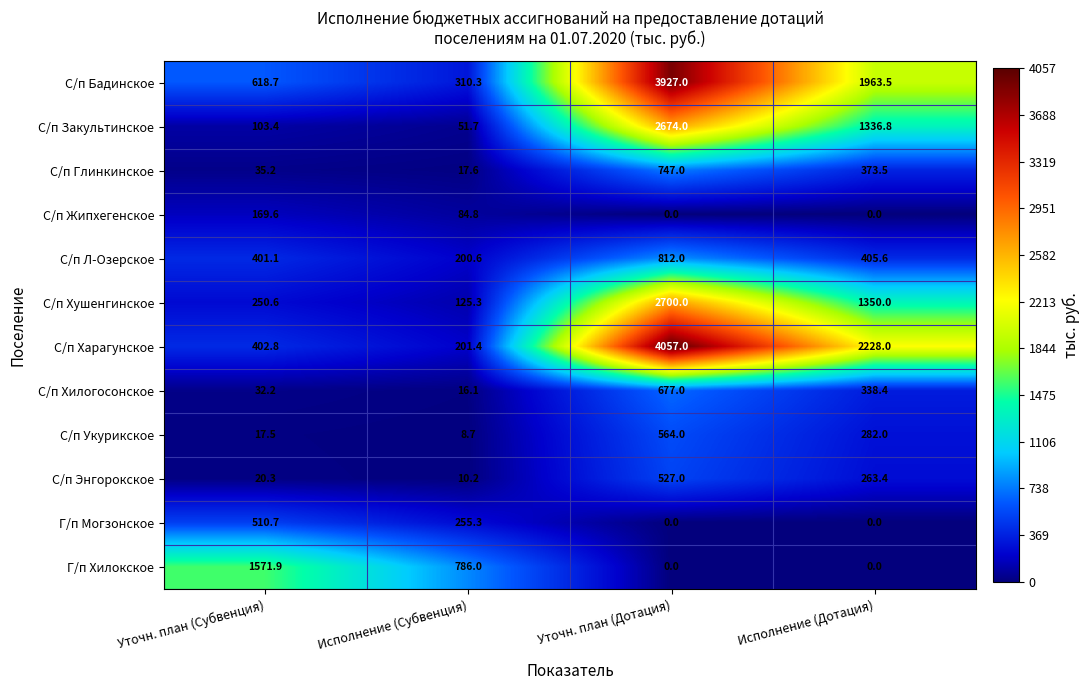

List the labels in order of С/п Энгорокское value, largest first.

Уточн. план (Дотация), Исполнение (Дотация), Уточн. план (Субвенция), Исполнение (Субвенция)